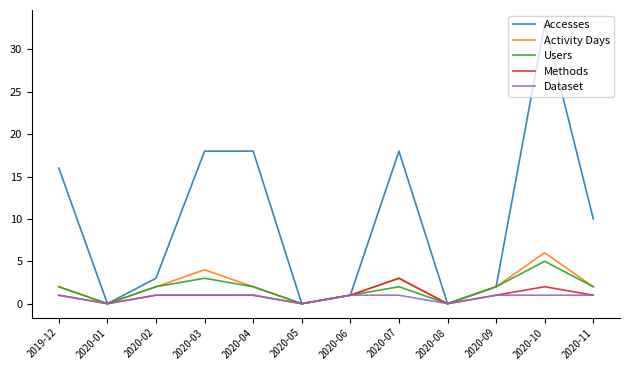

Where is the first local minimum for Accesses?

2020-01